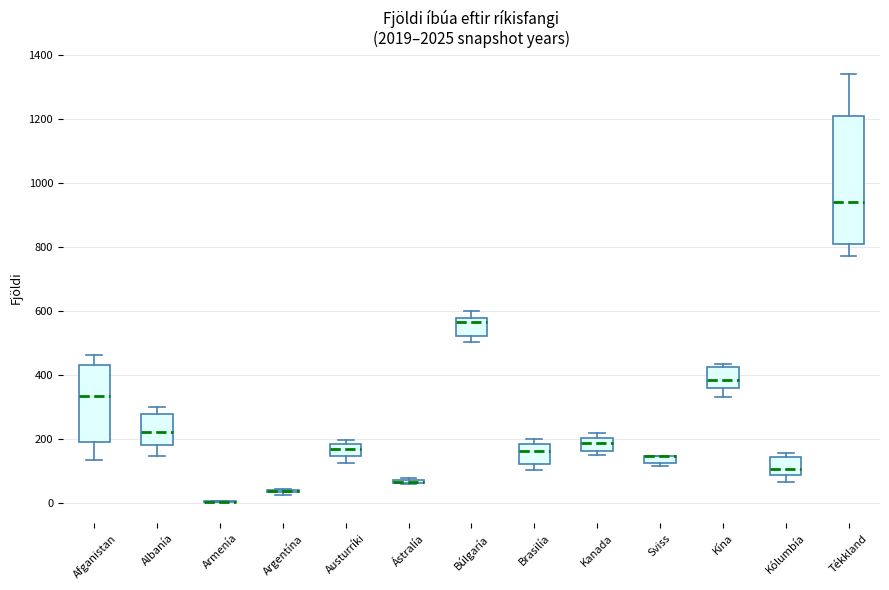

Comparing the boxes themselves (not the whiskers), which one is the tallest?

Tékkland